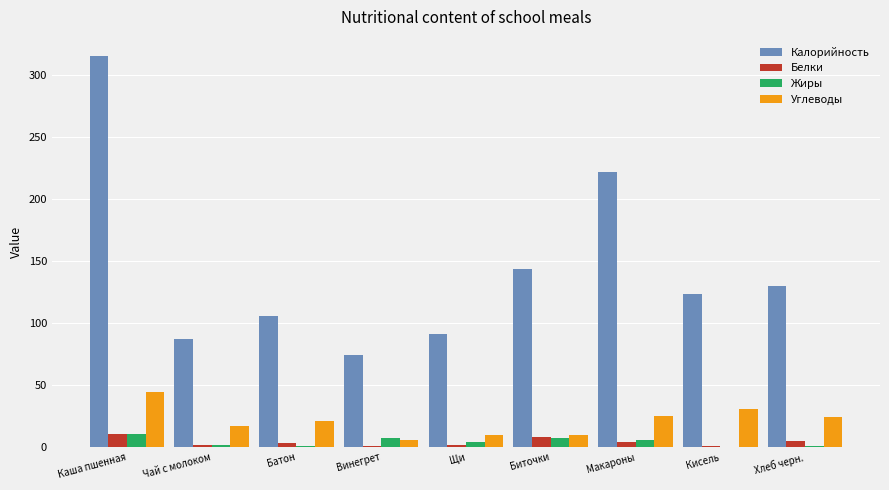

How many groups of bars are there?

9